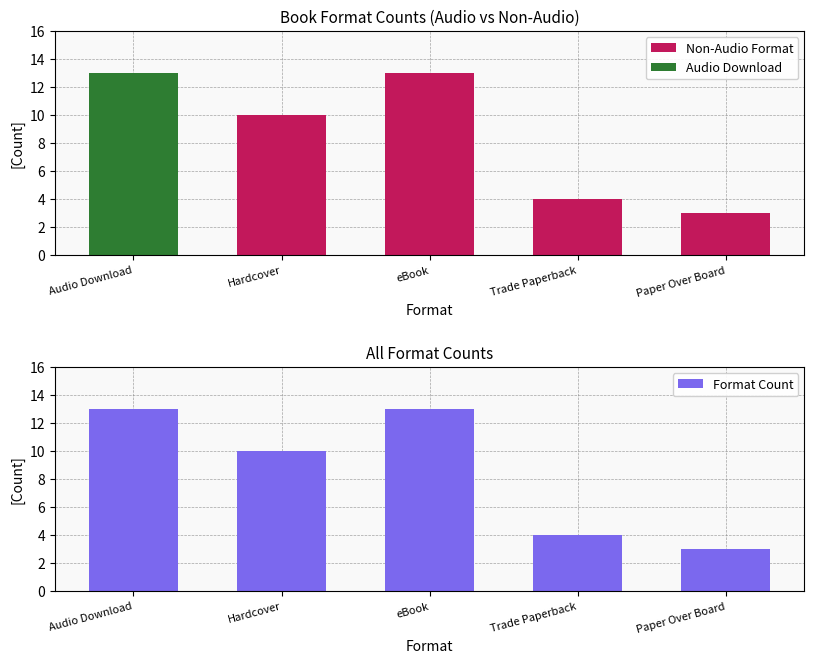

The Format Count series shows 5 at Paper Over Board. True or false?

False